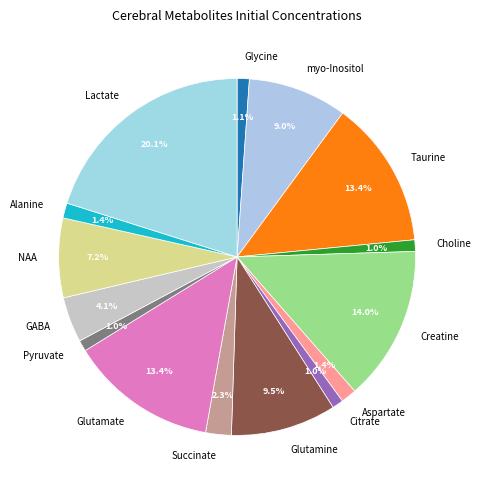

What is the ratio of the value at Glycine to the value at Succinate?

0.5